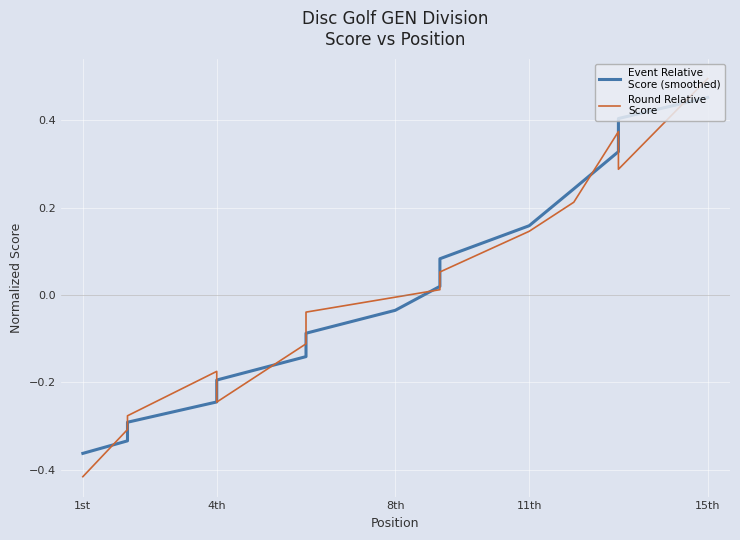

How many negative values does the Round Relative
Score series have?

8